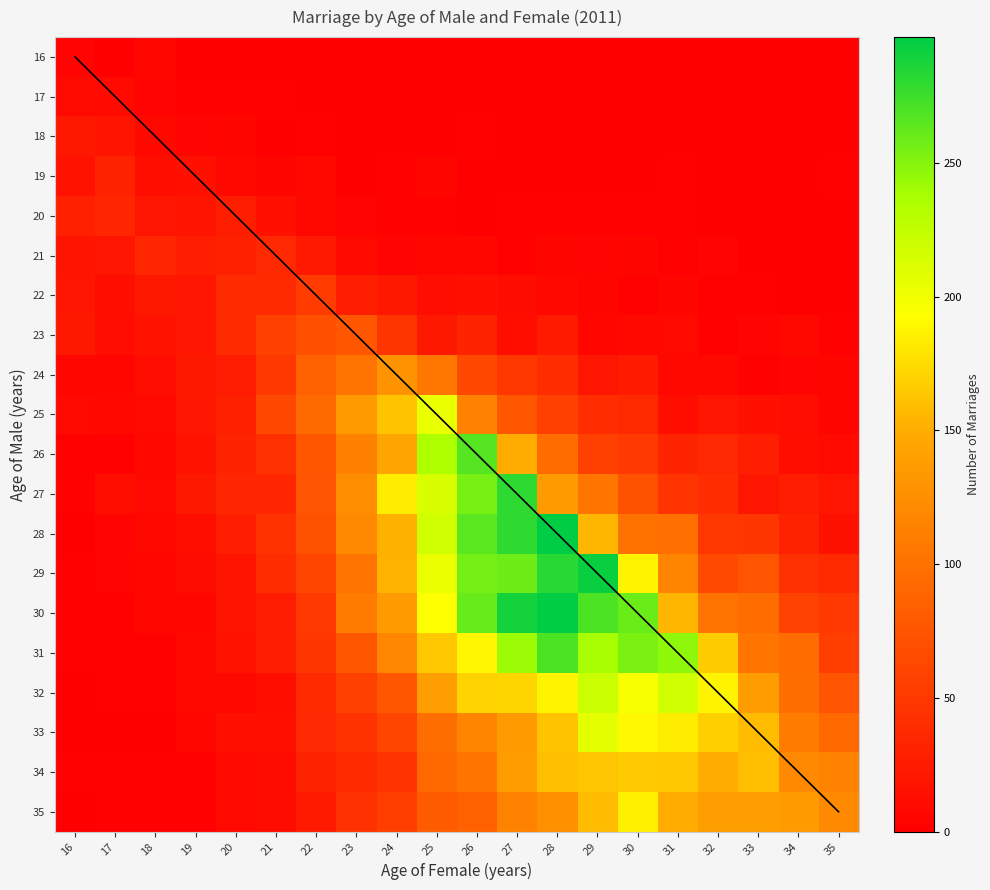

At how many categories does at least one series exceed 208?

7